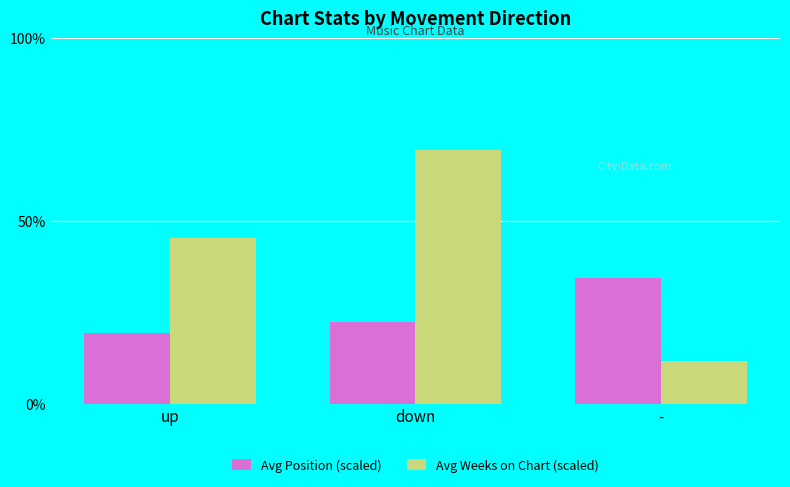

Which series changed the most between up and -?

Avg Weeks on Chart (scaled)